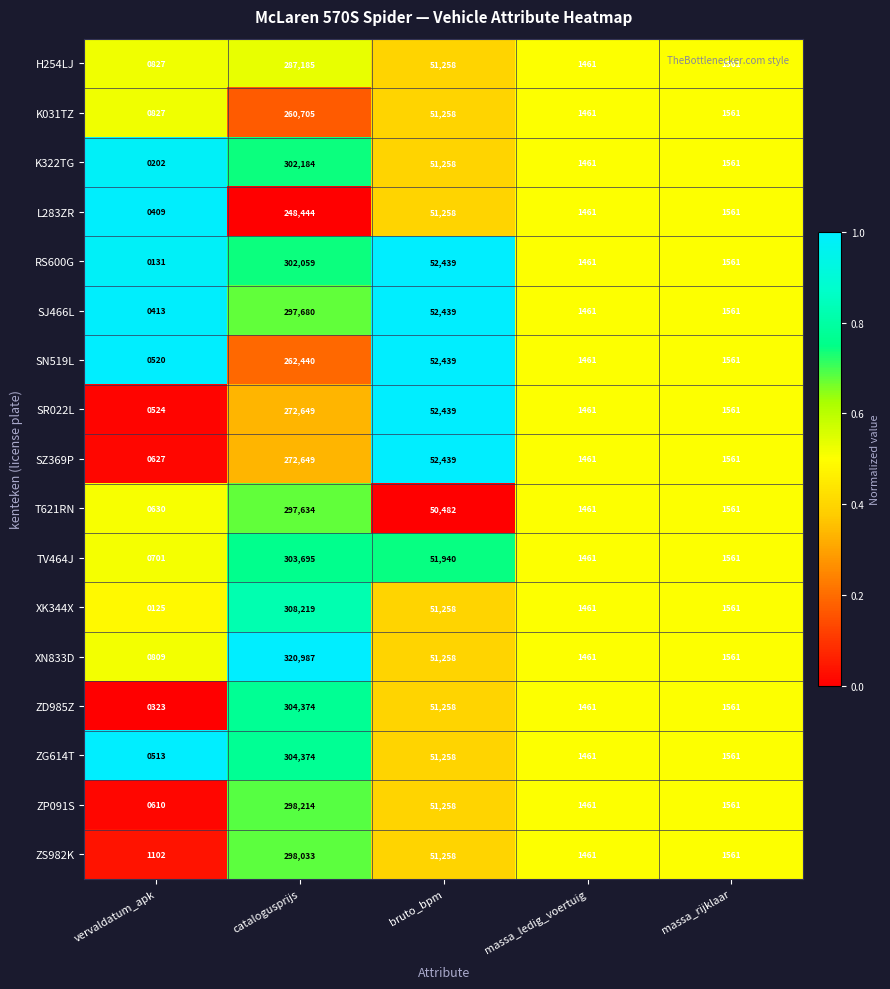

Which series has the widest spread of values?

XN833D